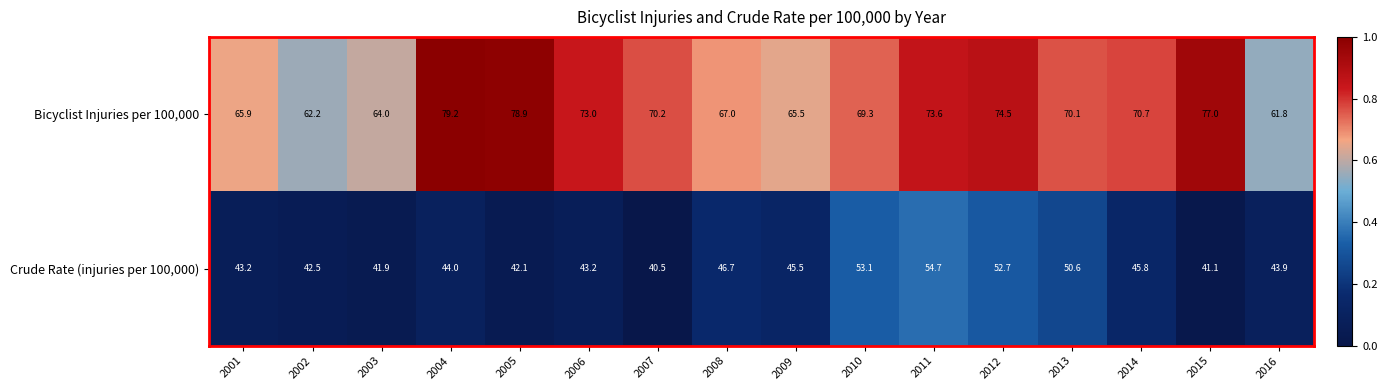

Which series has the widest spread of values?

Bicyclist Injuries per 100,000